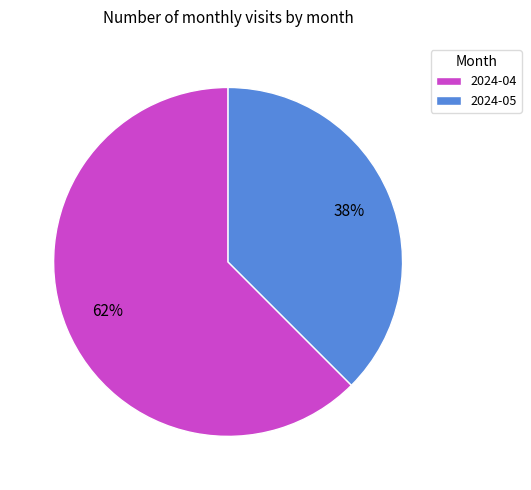

Count the number of slices in the pie.

2